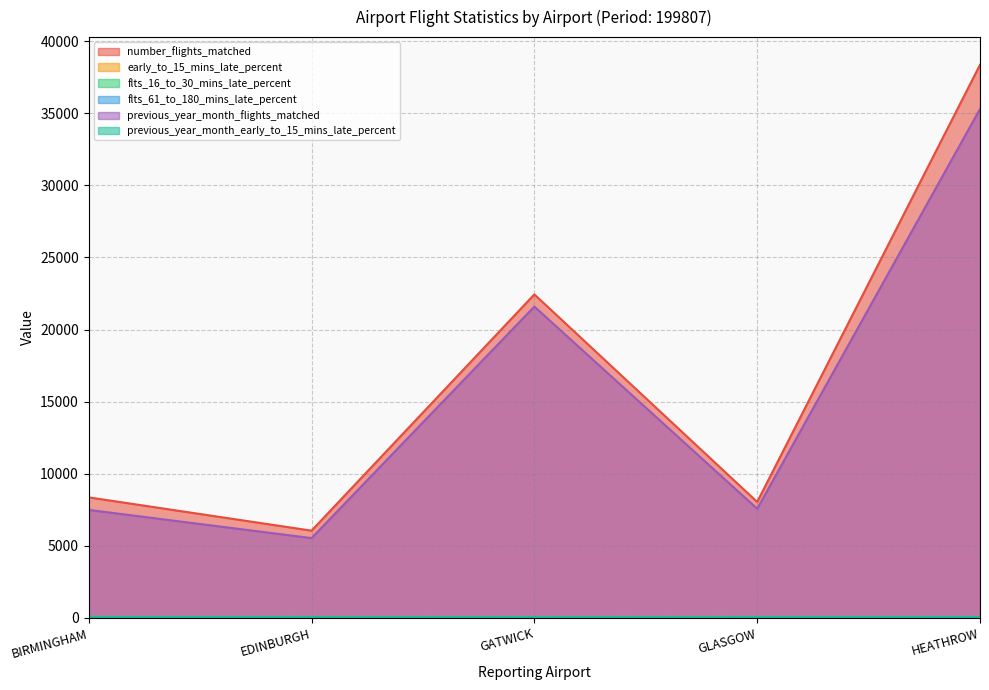

At how many categories does at least one series exceed 171?

5